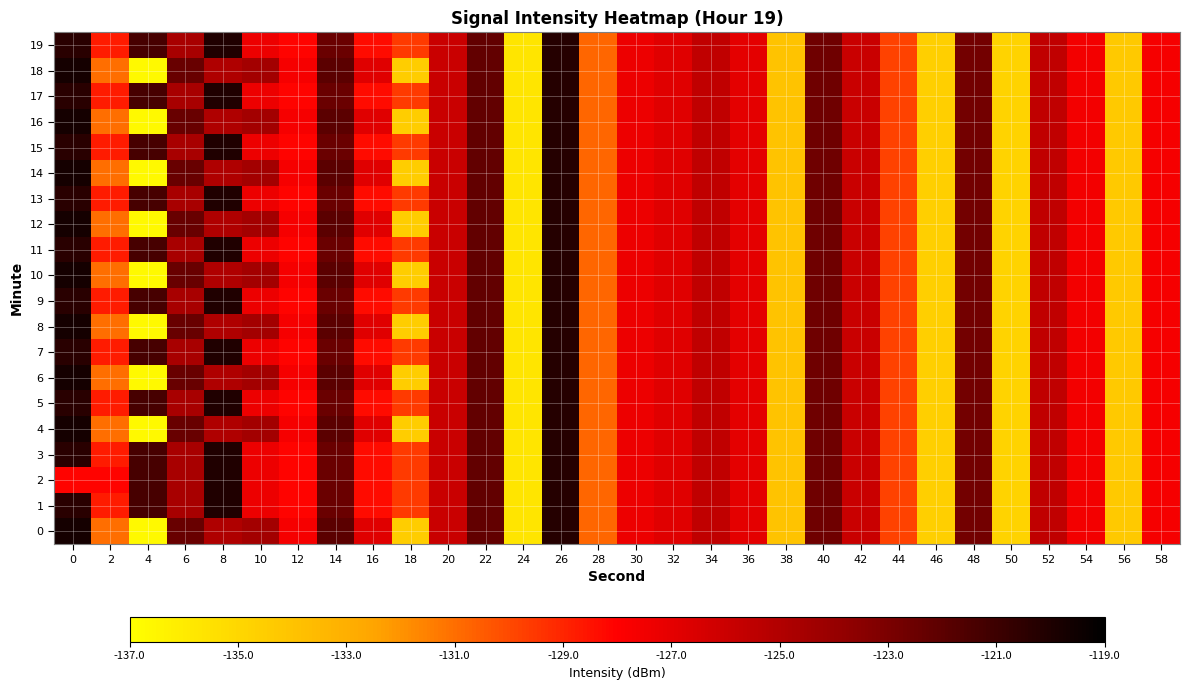

At which category is the sum across all series the highest?

26